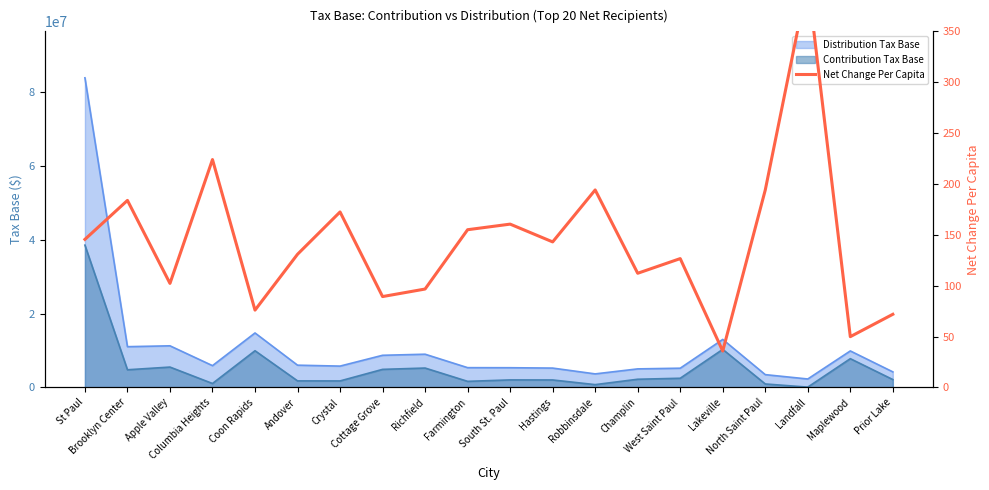

Is it true that the value at Maplewood is 49.9?

True